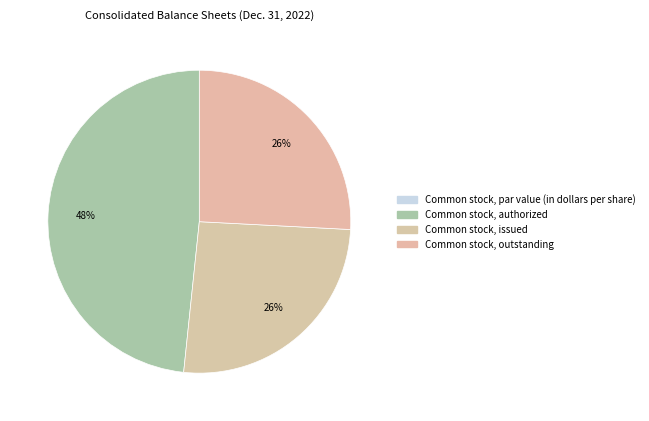

To the nearest percent, what is the average slice percentage?

25%